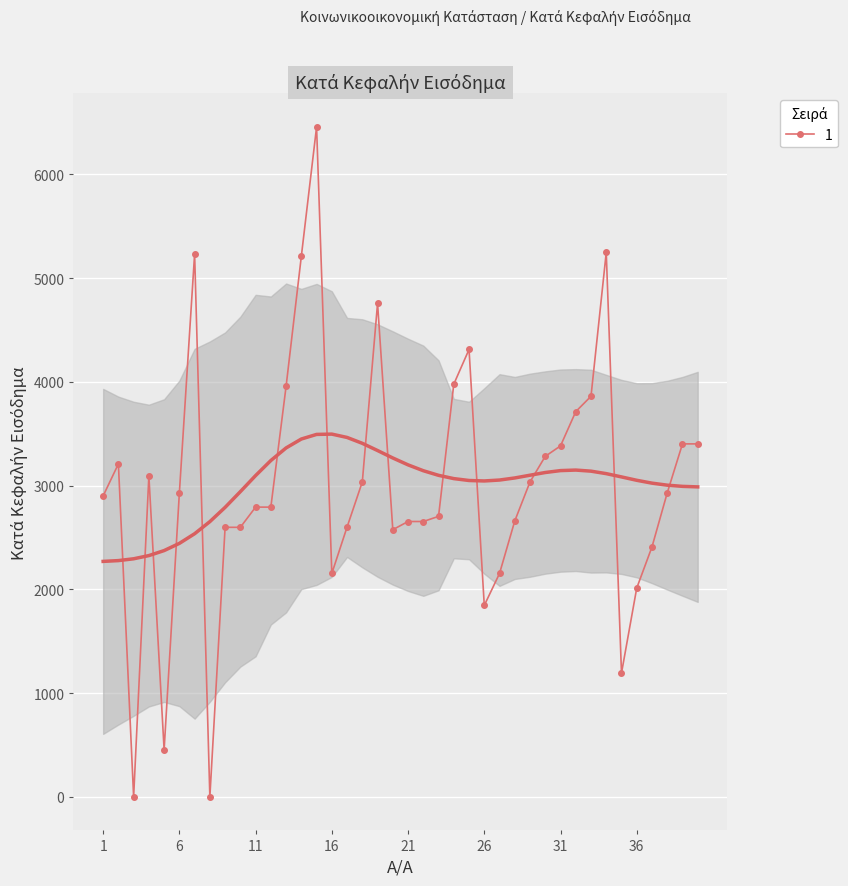

What is the greatest value displayed?

6456.0